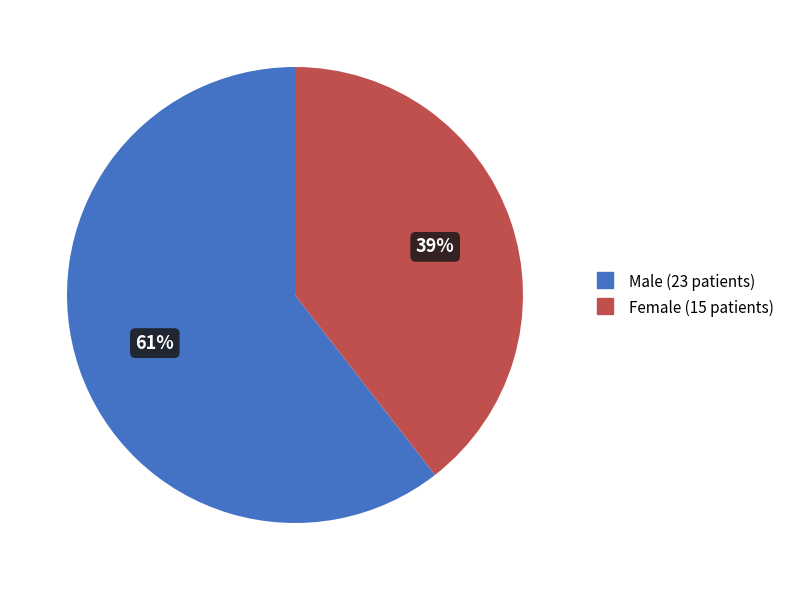

To the nearest percent, what is the average slice percentage?

50%